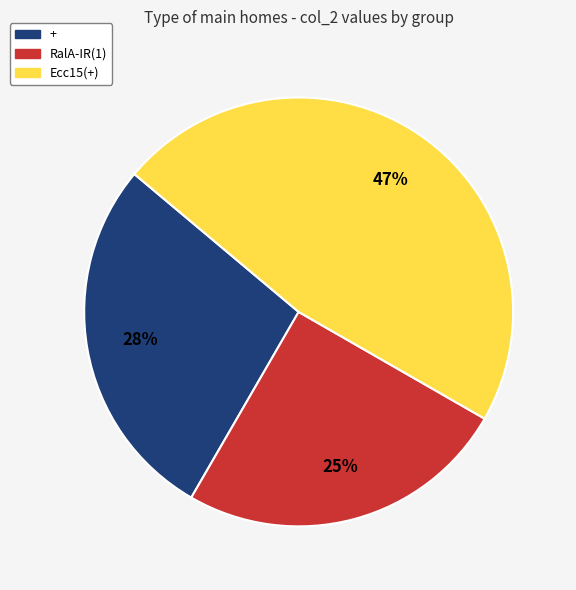

What is the ratio of the value at + to the value at Ecc15(+)?

0.6